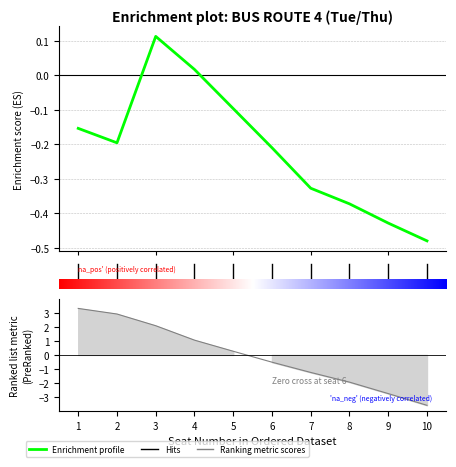

Between 10 and 8, which is larger?

8